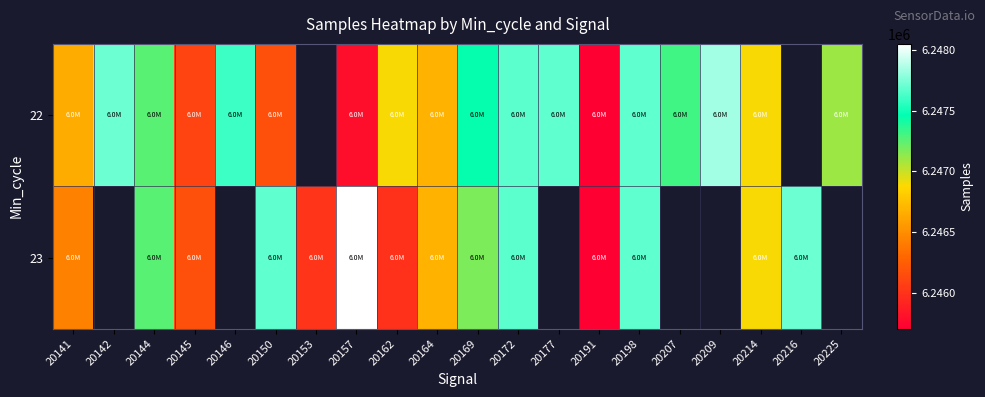

At which category is the sum across all series the highest?

20198